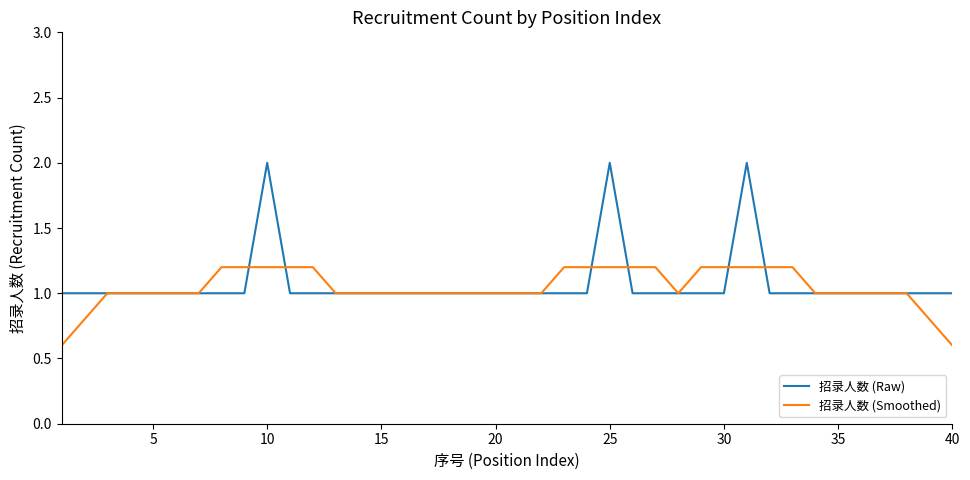

What is the highest value of the 招录人数 (Raw) series?

2.0